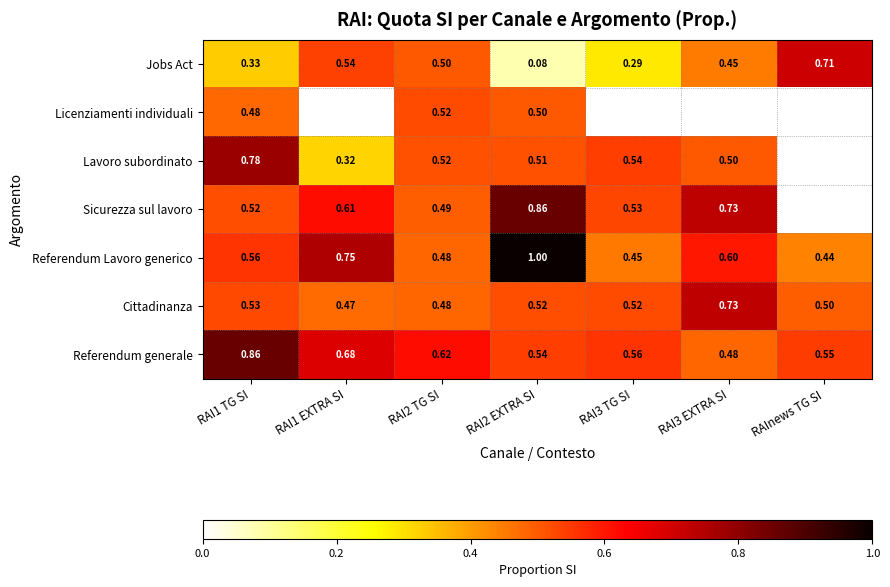

Is the value of Jobs Act at RAI1 TG SI greater than the value of Lavoro subordinato at RAI1 TG SI?

No